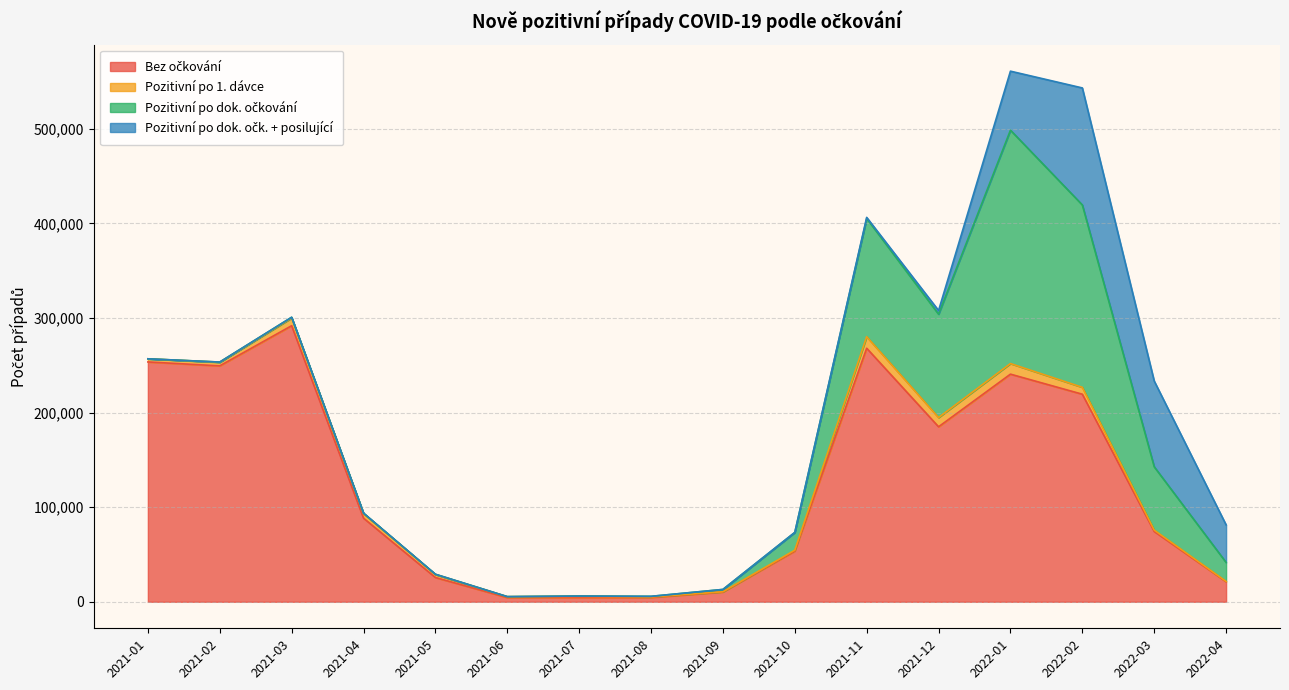

How many lines are shown in the chart?

4